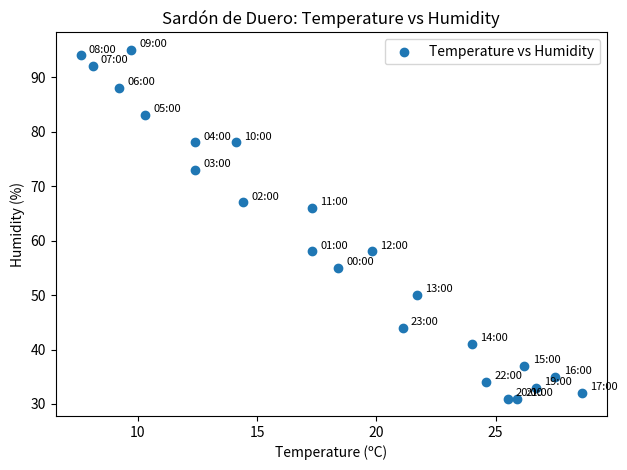

What Y value in the scatter plot is closest to 63?

66